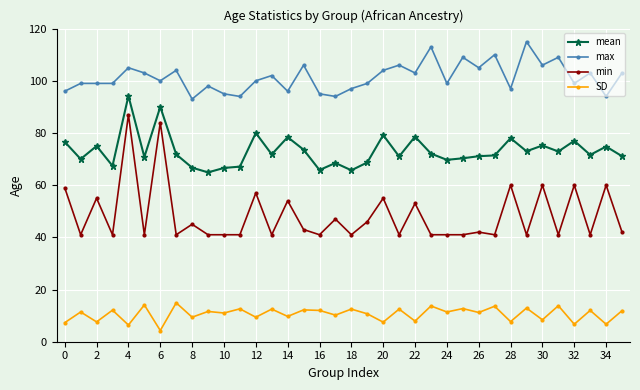

What is the minimum value for SD?

4.3